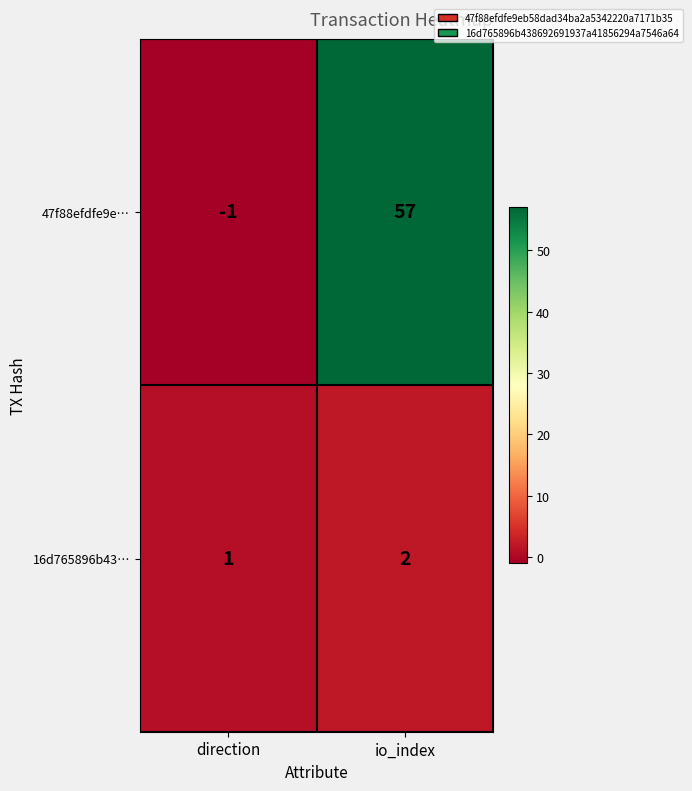

List the series in order of their peak value, highest first.

47f88efdfe9e…, 16d765896b43…